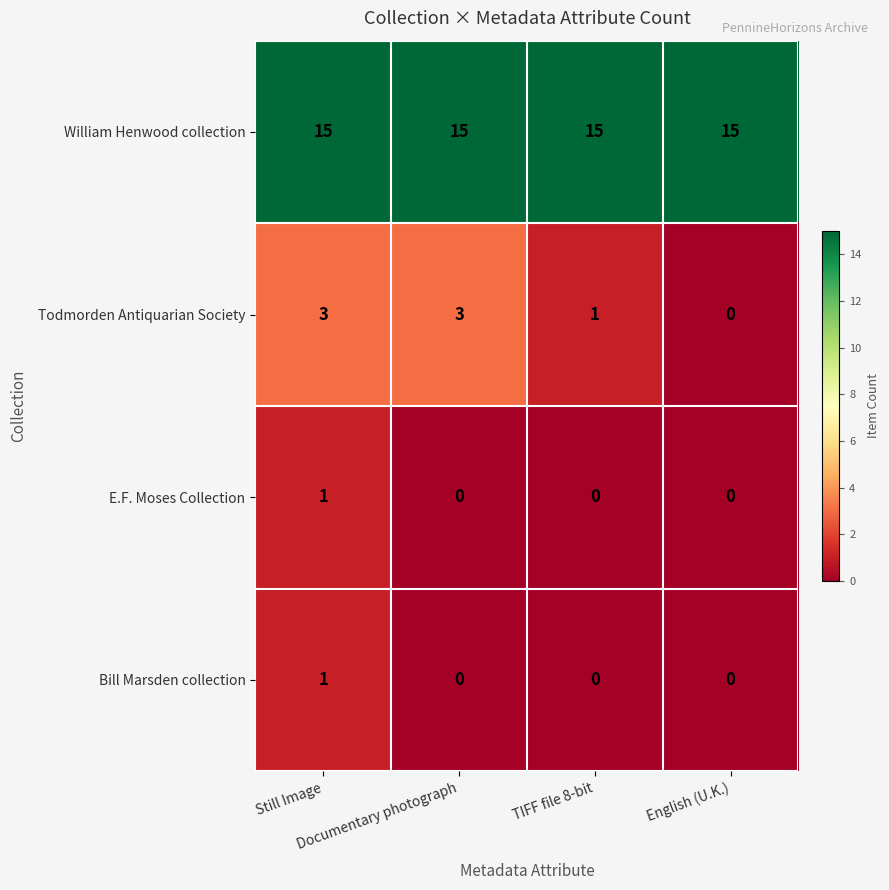

What is the difference between the maximum and minimum values in the Todmorden Antiquarian Society series?

3